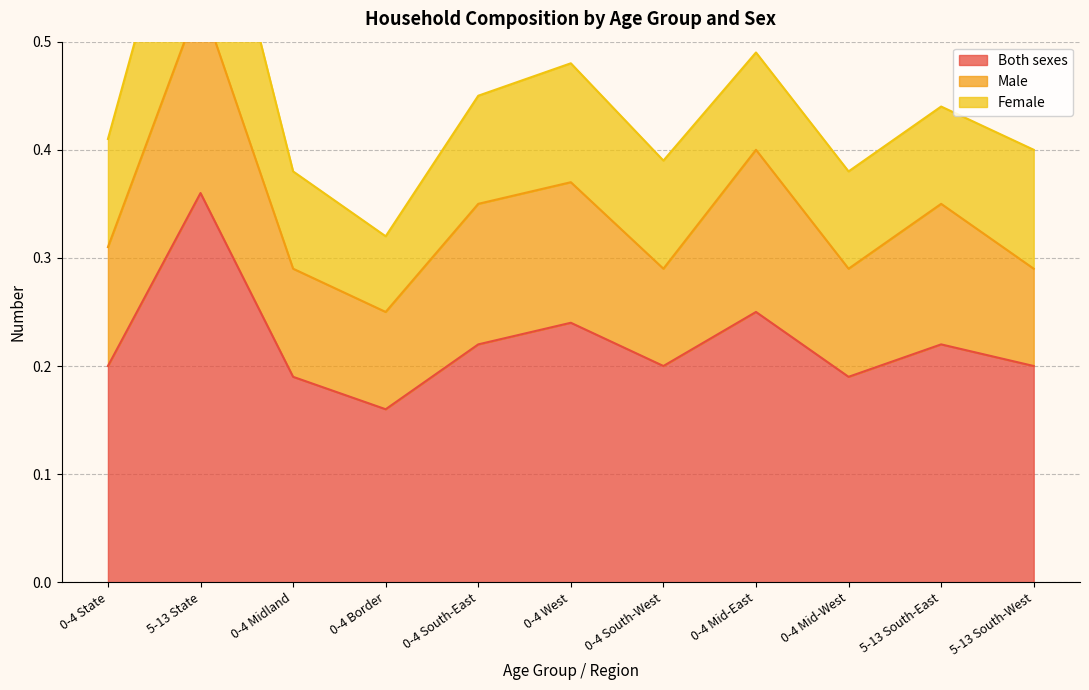

True or false: Female and Both sexes intersect in this chart.

False